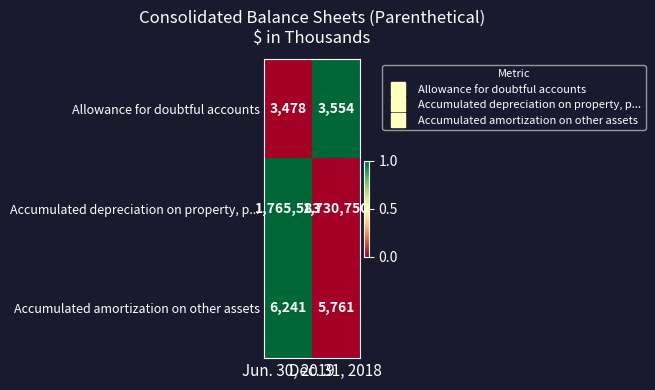

Count the number of data series in this chart.

3